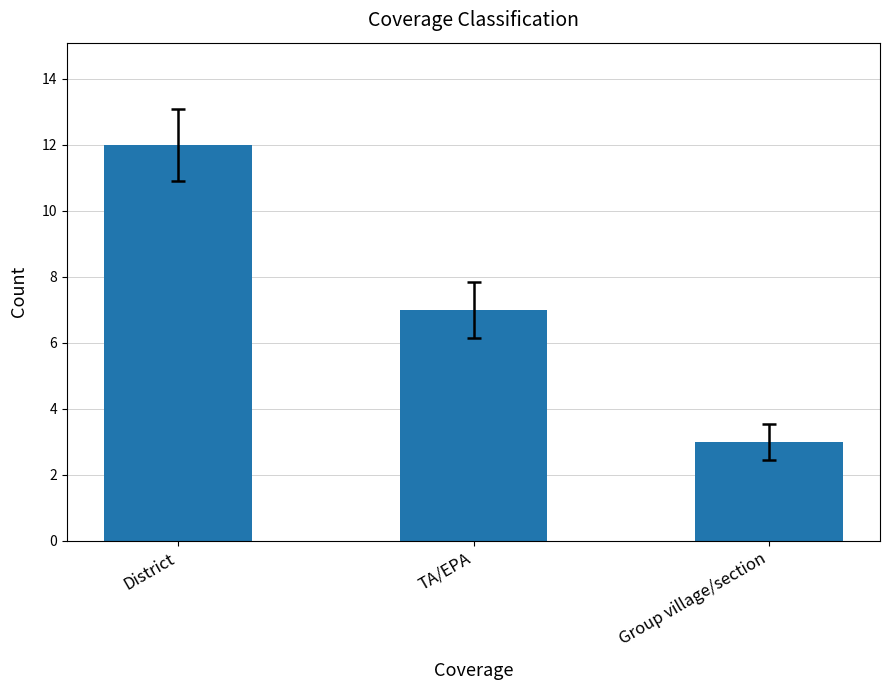

What is the difference between the maximum and minimum values?

9